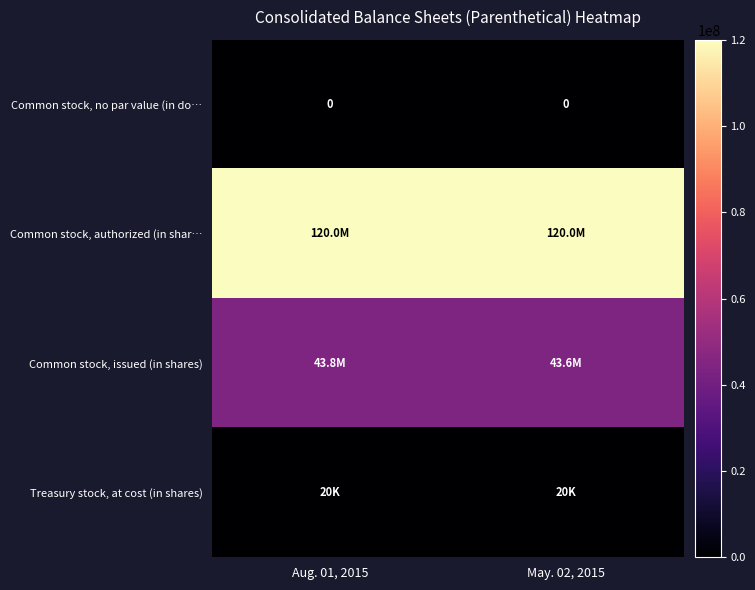

Which label corresponds to the largest value in the chart?

Aug. 01, 2015